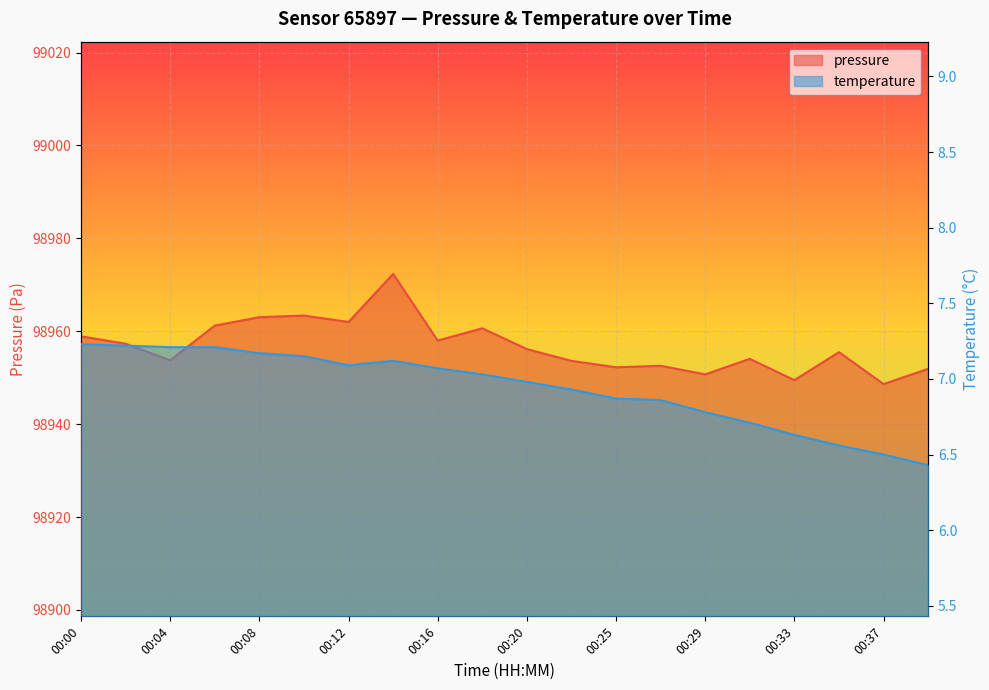

What is the average value of the pressure series?

98956.8